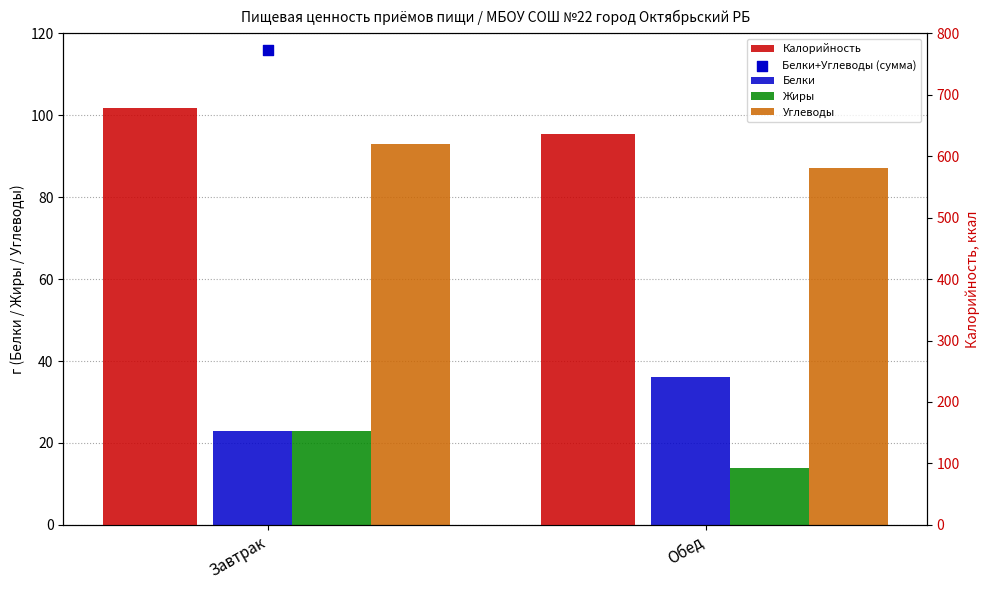

Which series contains the lowest Y value?

Жиры